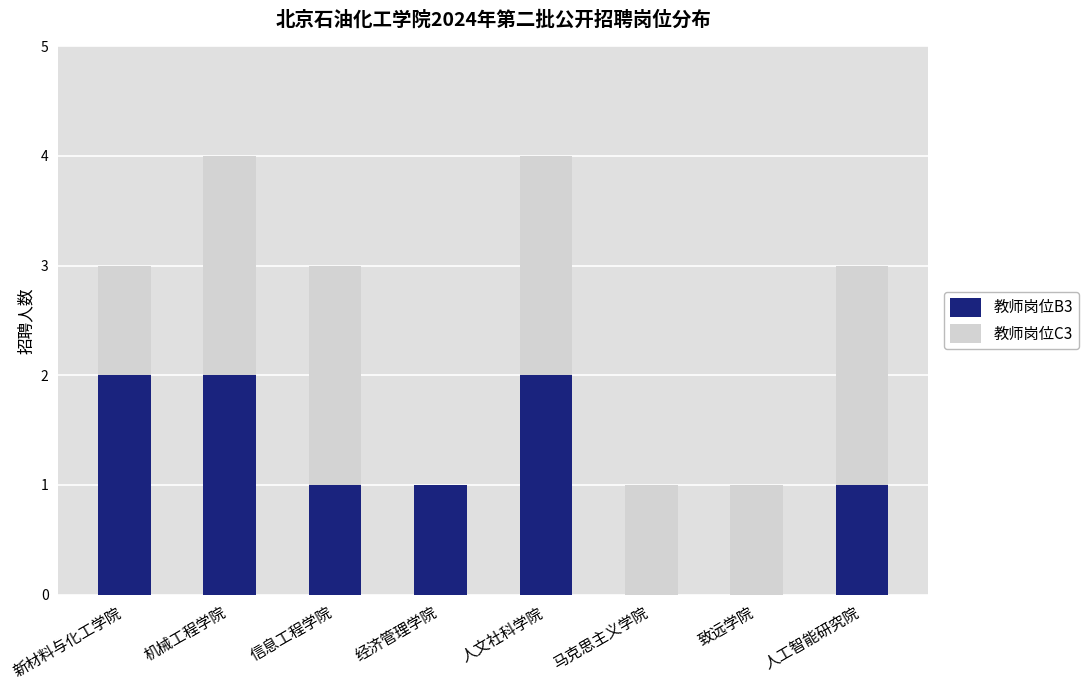

What is the sum of the 教师岗位B3 values at 新材料与化工学院 and 人工智能研究院?

3